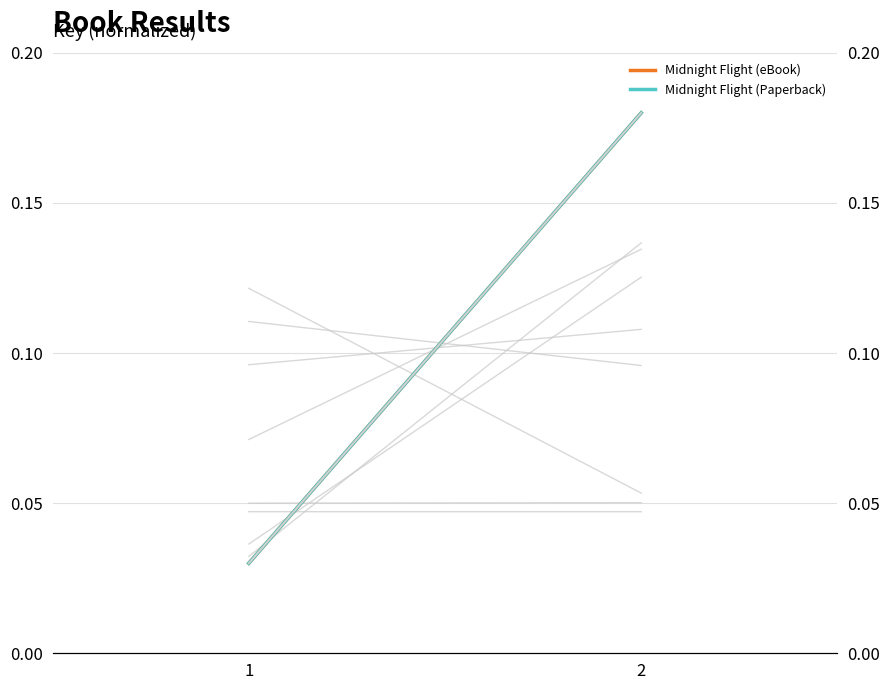

How many distinct data groups are displayed?

4